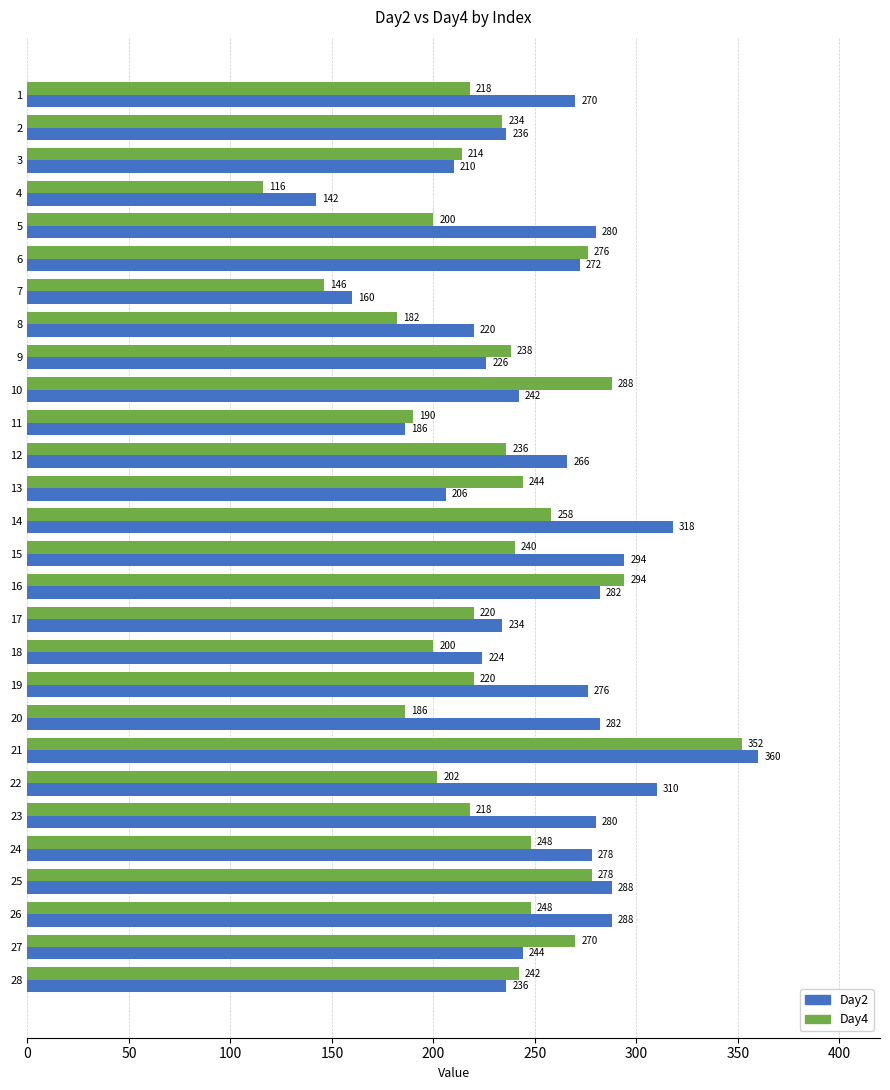

What are all the series names shown in the legend?

Day2, Day4